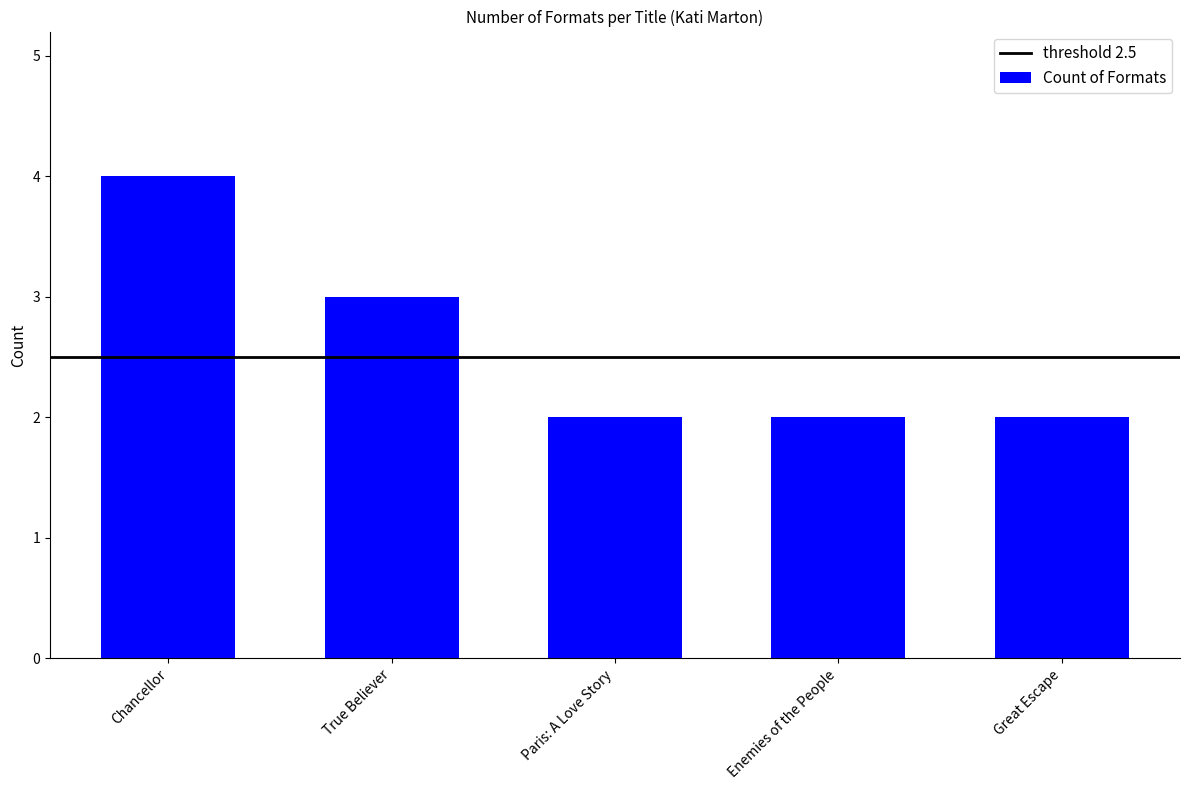

Read the value at Enemies of the People.

2